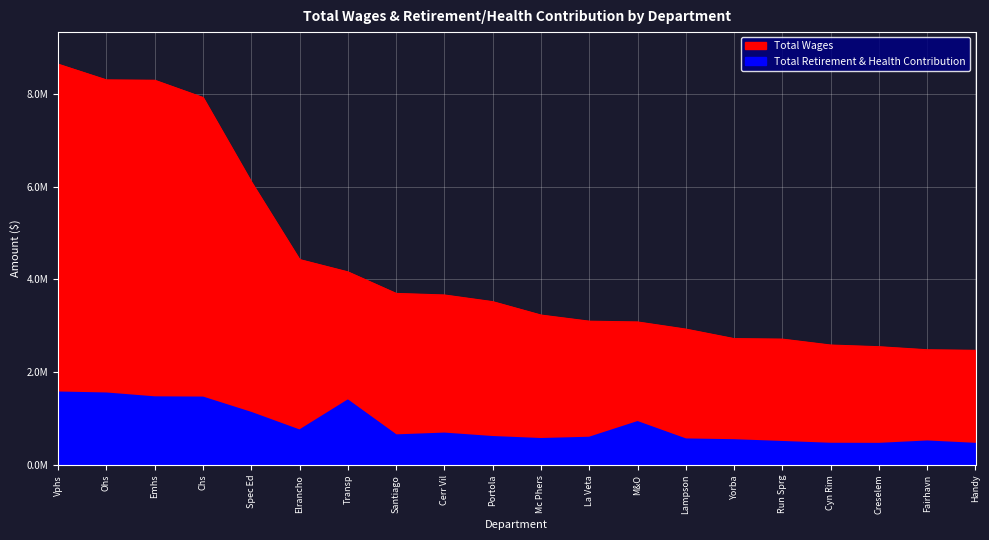

What is the total value across all series at Run Sprg?

3211570